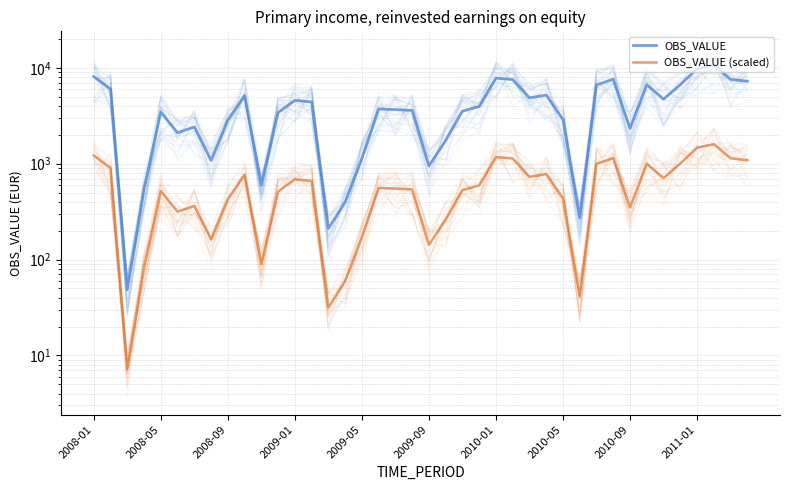

What is the value of the OBS_VALUE (scaled) point at the 1st from the left?

1216.0